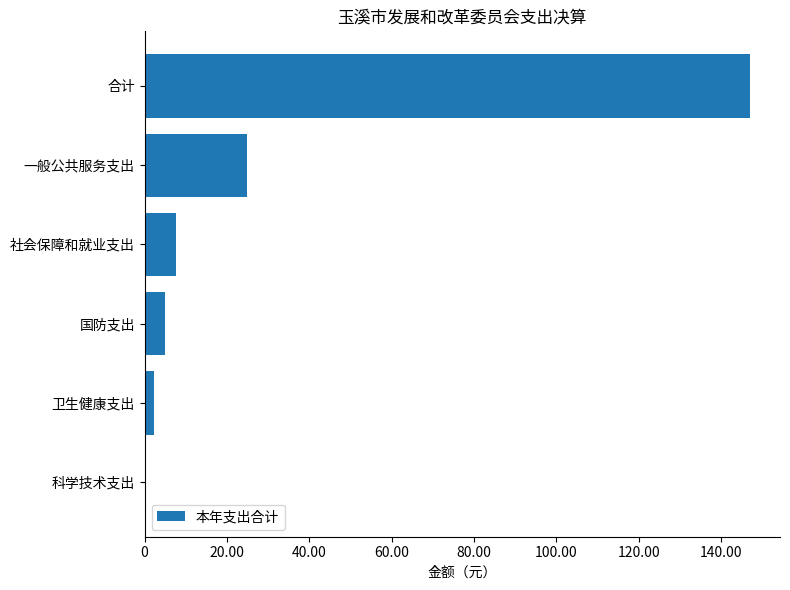

How many data points are less than 7656594?

3